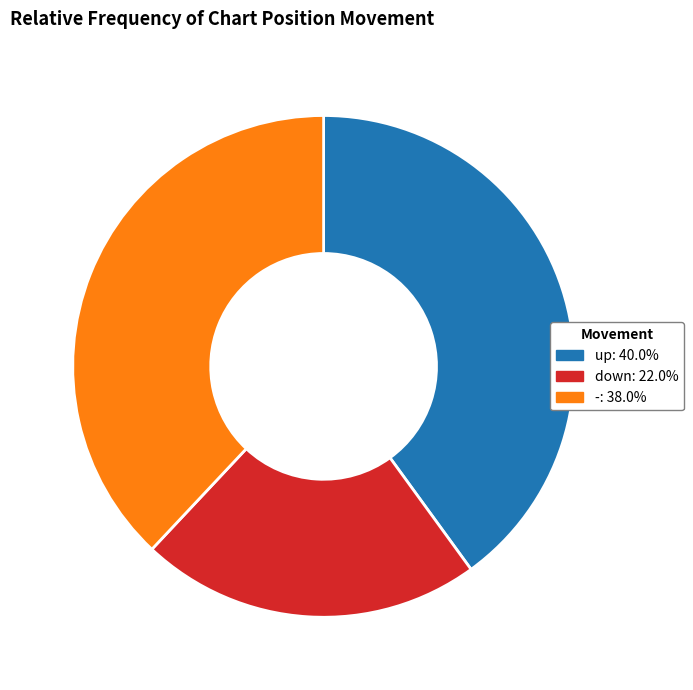

How many segments does this pie chart have?

3